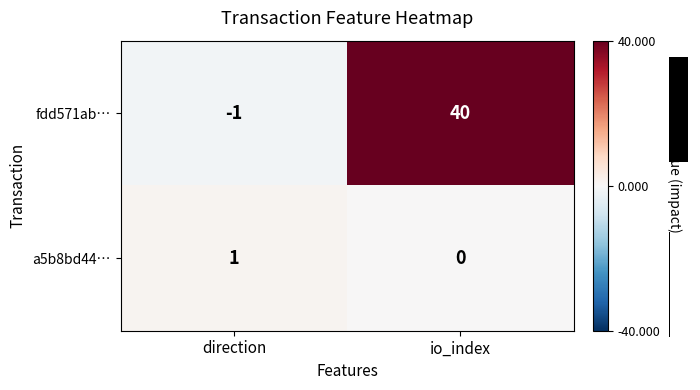

How many values in the fdd571ab… series are below 40?

1